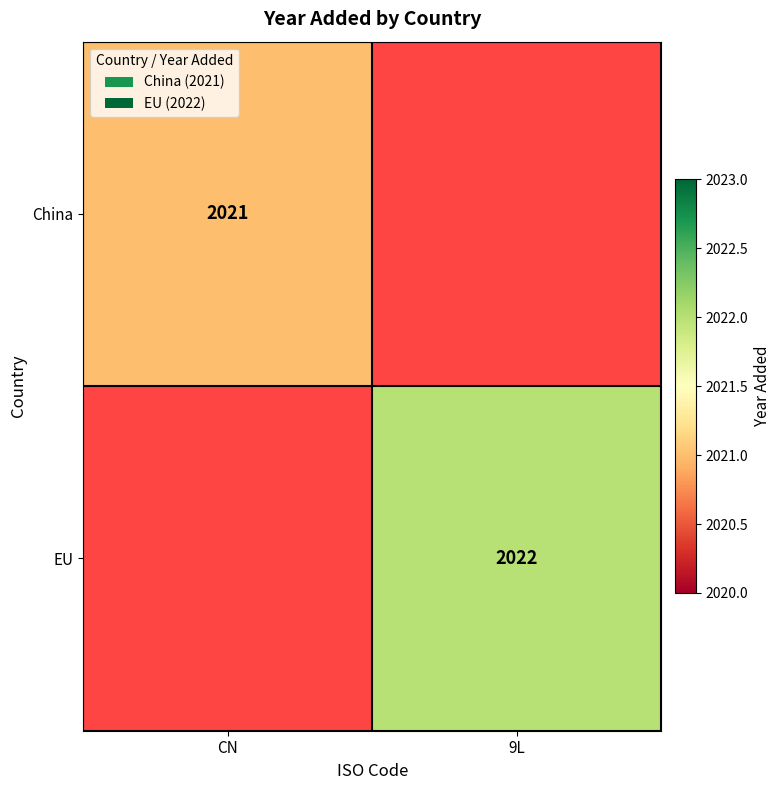

Is the value of EU at 9L greater than the value of China at CN?

Yes